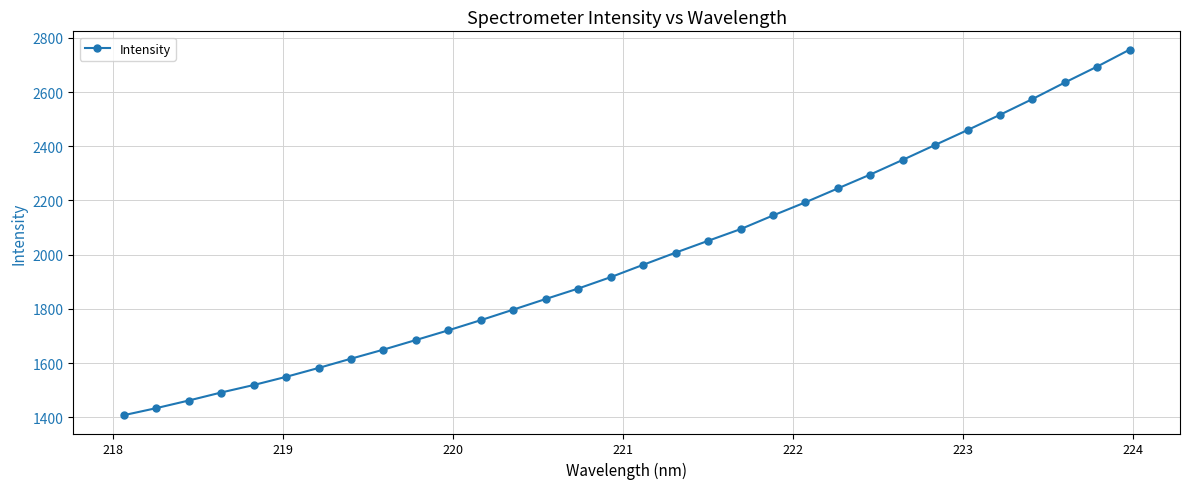

What is the sum of all values?

63682.1